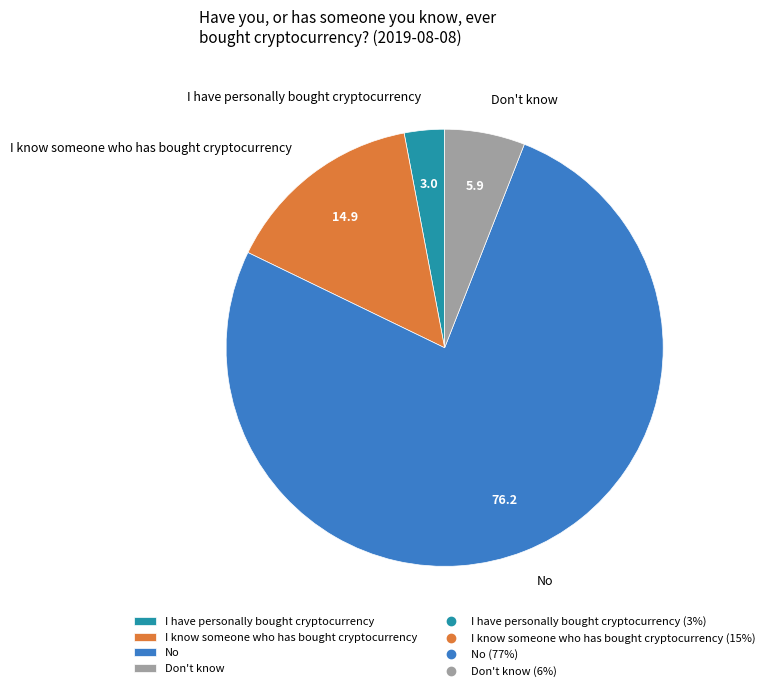

Between No and I know someone who has bought cryptocurrency, which is larger?

No